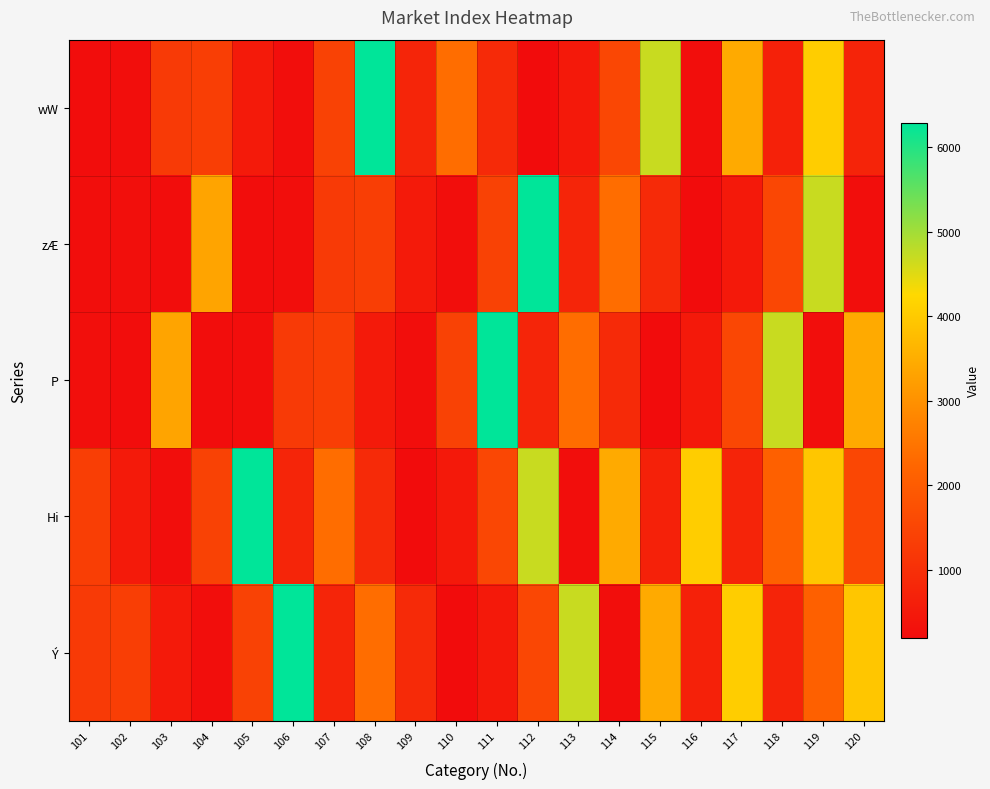

Which has a higher value, 105 or 104?

104